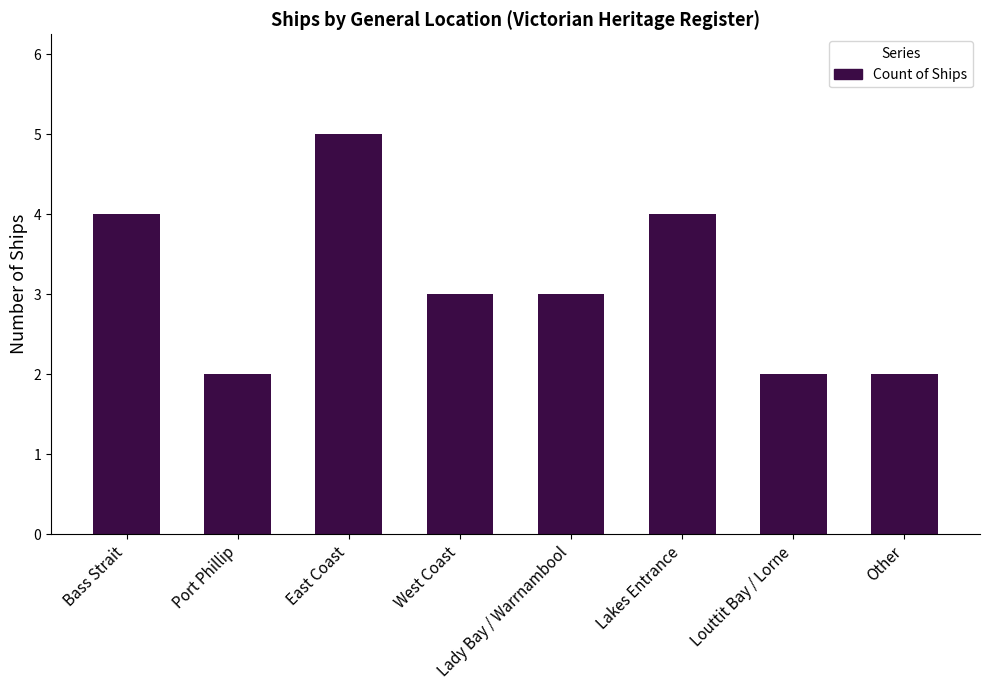

What is the change in value from East Coast to West Coast?

-2